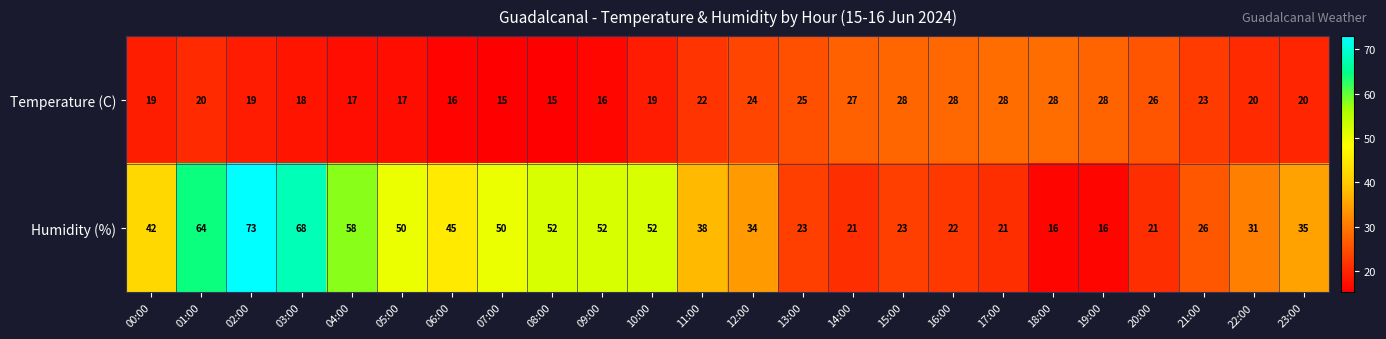

What is the difference between the maximum and second lowest values in the Humidity (%) series?

57